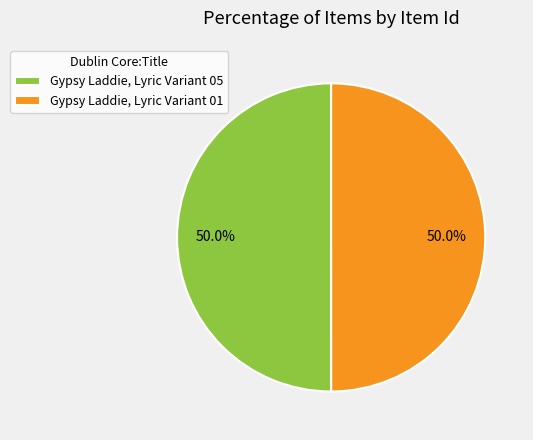

Approximately how many times larger is the value at Gypsy Laddie, Lyric Variant 05 compared to Gypsy Laddie, Lyric Variant 01?

1.0